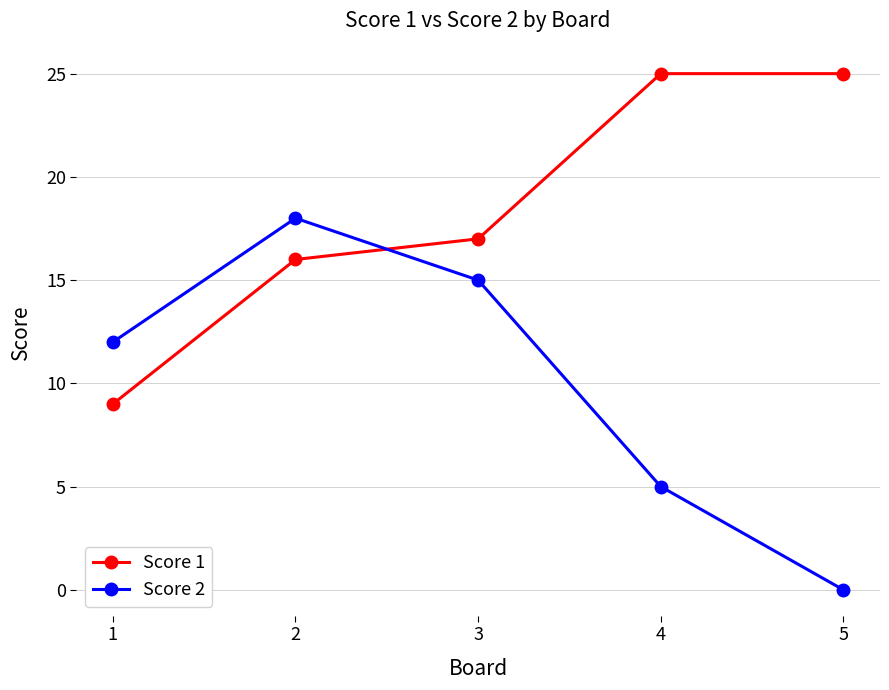

After their last crossing, which series has the higher values: Score 2 or Score 1?

Score 1